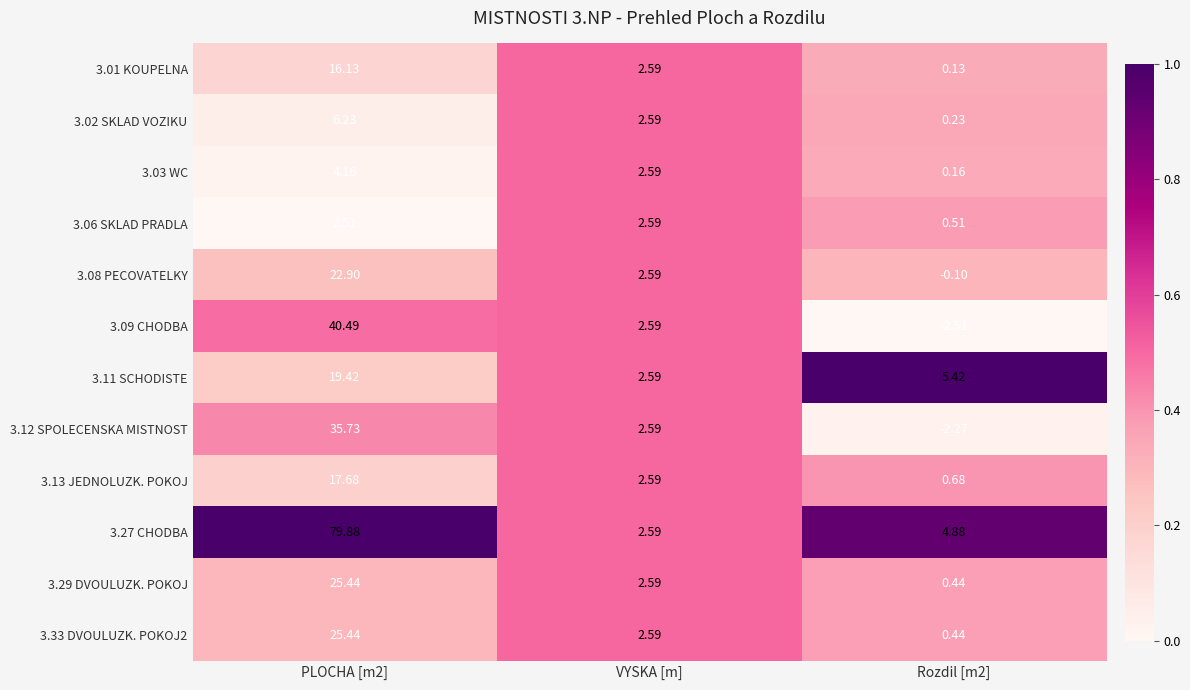

At which label is 3.29 DVOULUZK. POKOJ closest to 12?

VYSKA [m]